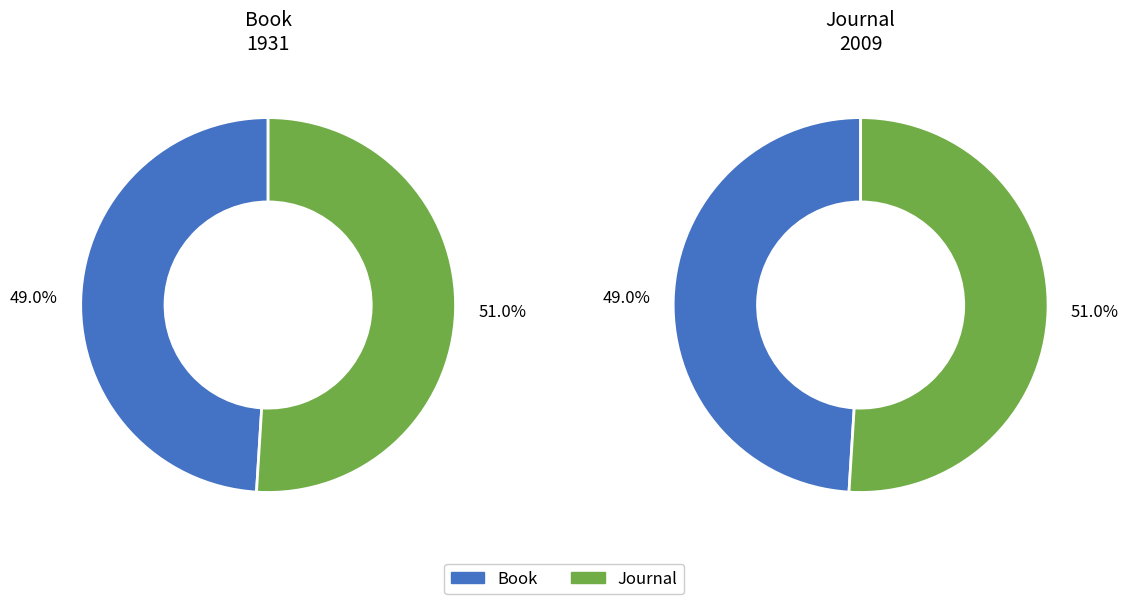

True or false: Book accounts for 38% of the total.

False